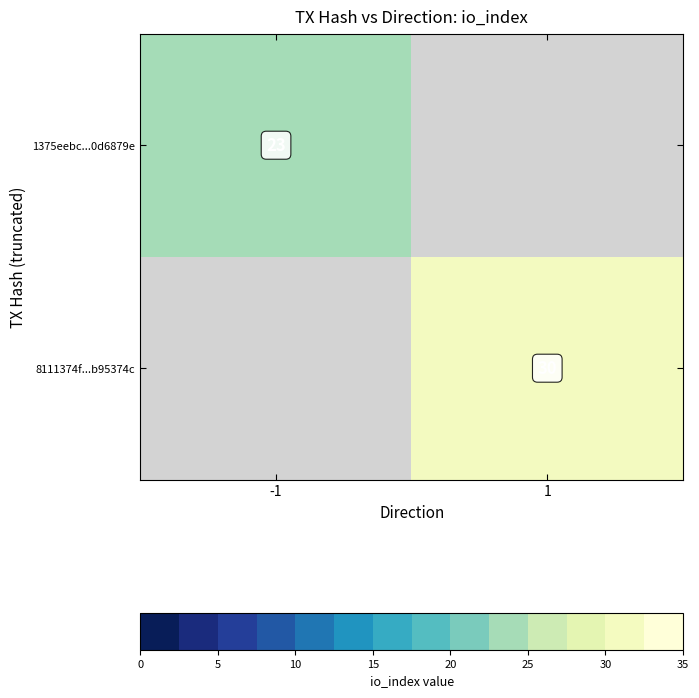

Is it true that 1375eebc...0d6879e equals 23 at -1?

True